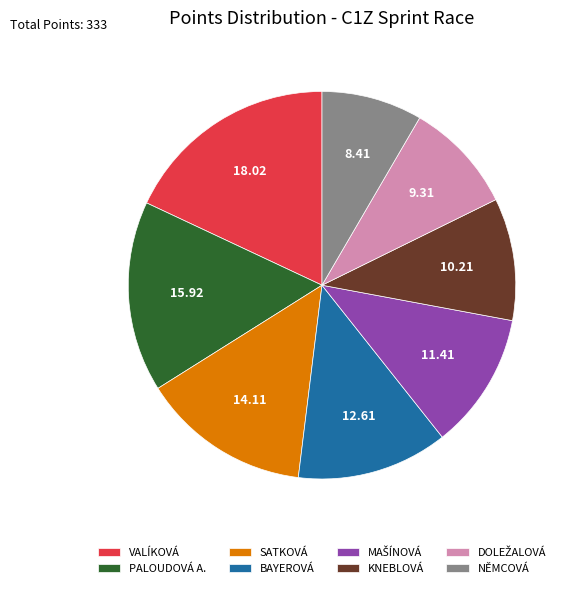

Which category has the smallest portion of the pie?

NĚMCOVÁ